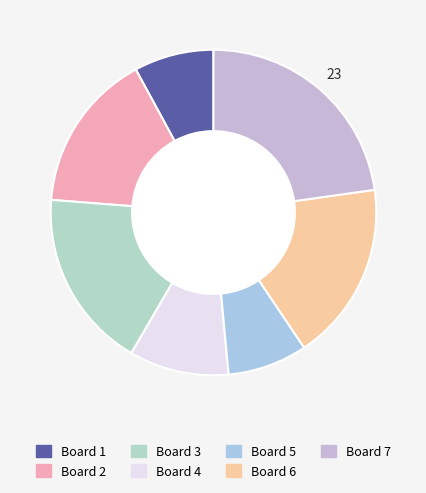

Is it true that Board 7 is 23% of the pie?

True